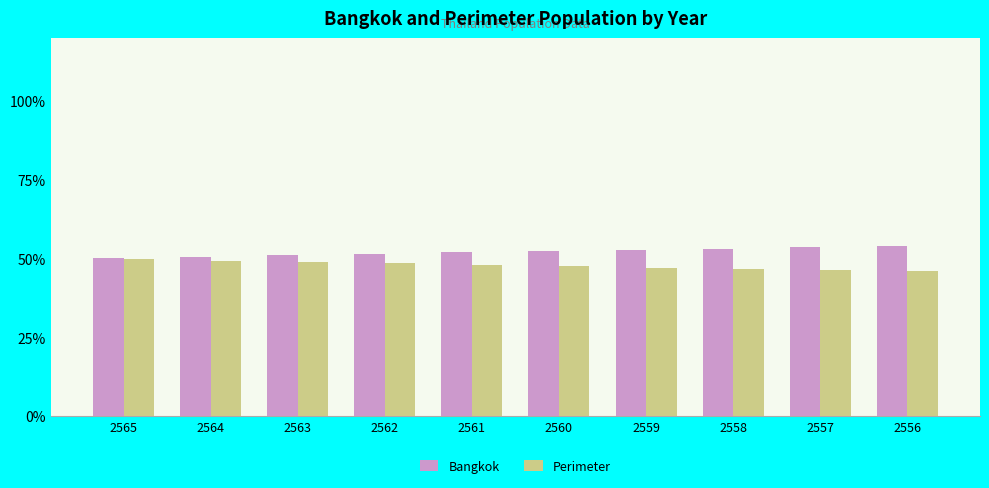

What is the average value of the Bangkok series?

52.1